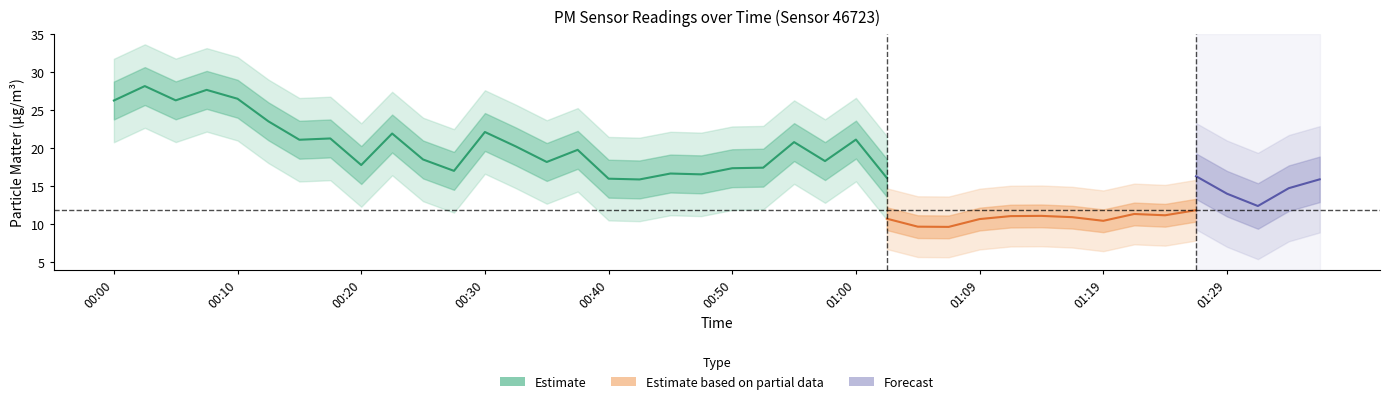

What is the sum of all P2 values?

471.6